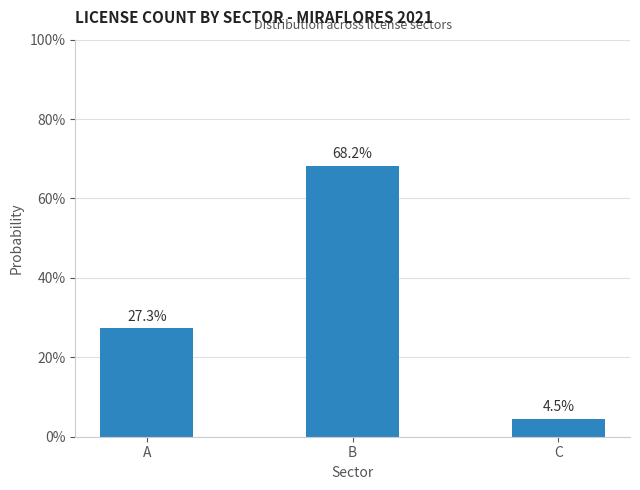

Rank the categories by value from lowest to highest.

C, A, B